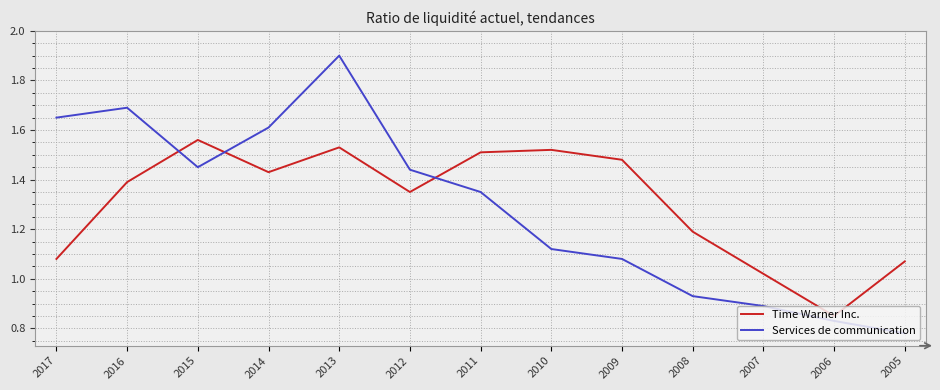

What is the sum of the Time Warner Inc. values at 2014 and 2007?

2.5